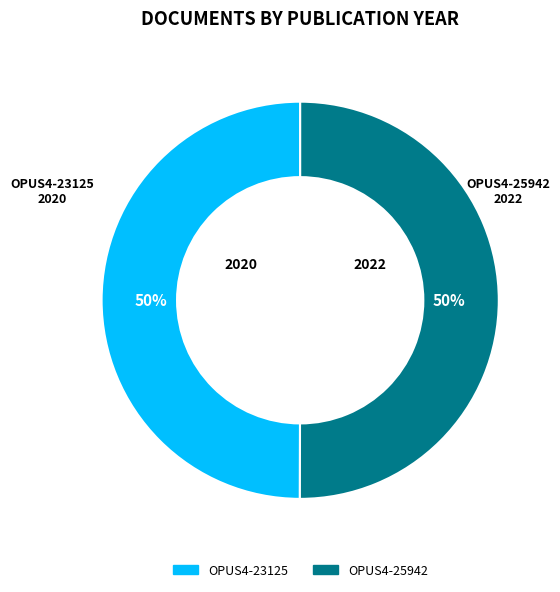

True or false: OPUS4-23125 accounts for 50% of the total.

True